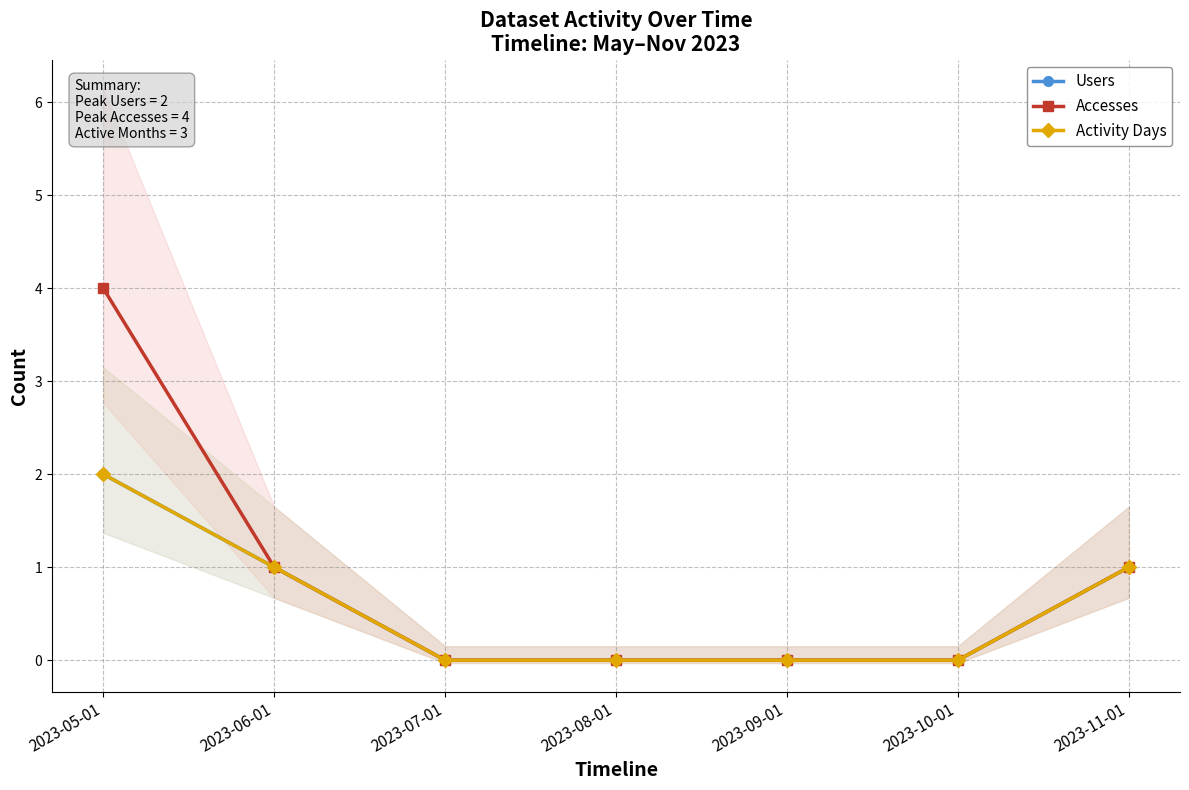

True or false: Users and Activity Days intersect in this chart.

False